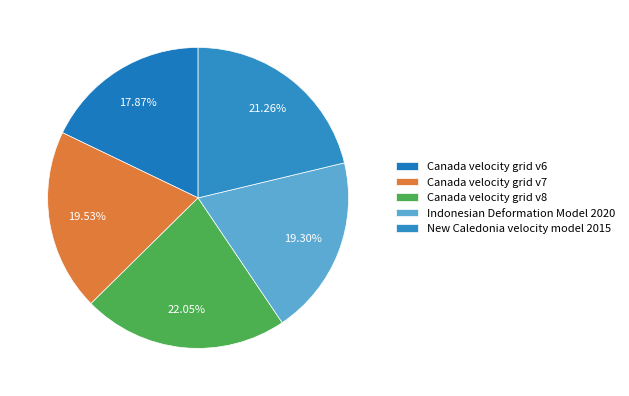

How many segments does this pie chart have?

5